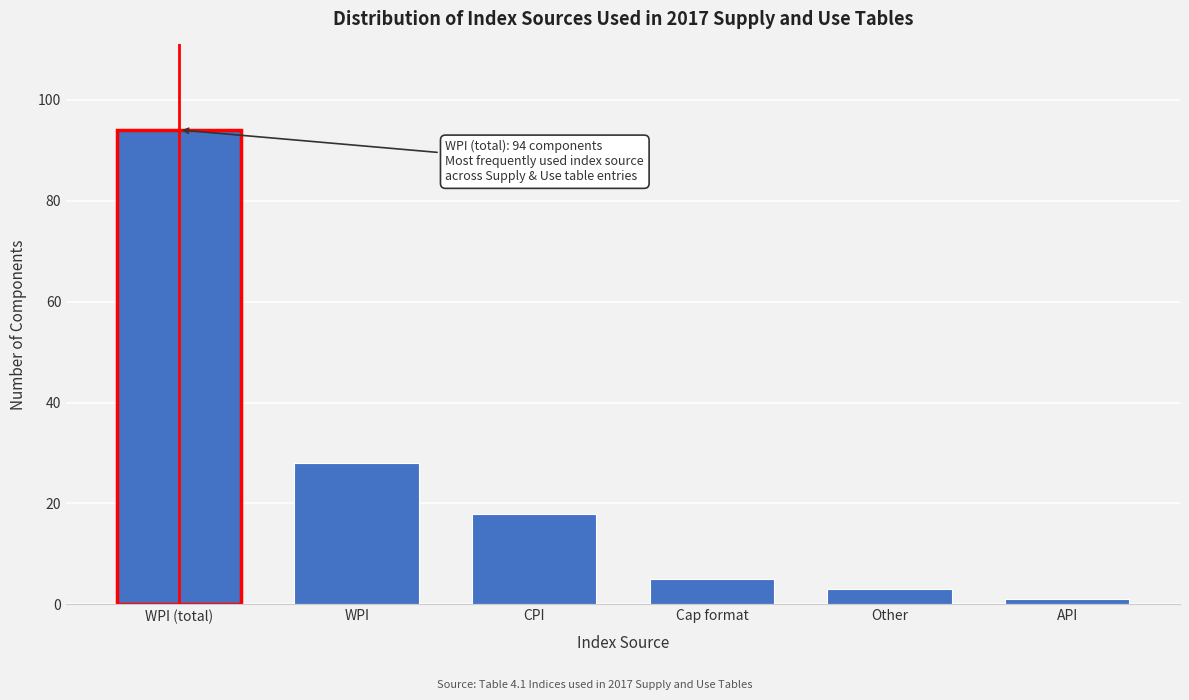

Reading left to right, list all the values displayed in this chart.

WPI (total)=94	WPI=28	CPI=18	Cap format=5	Other=3	API=1